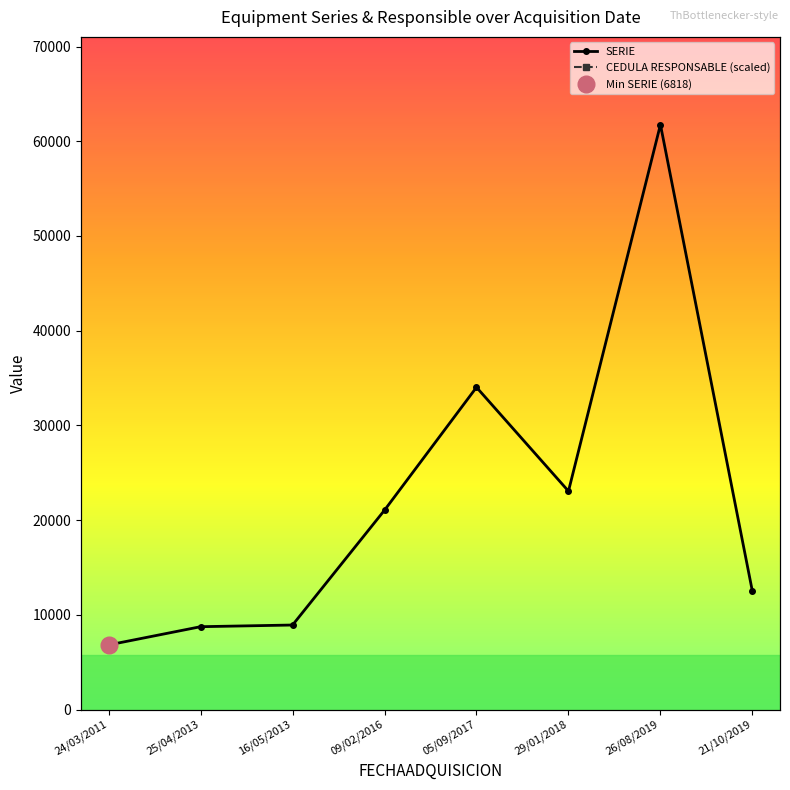

What is the difference between the SERIE values at 09/02/2016 and 24/03/2011?

14228.0